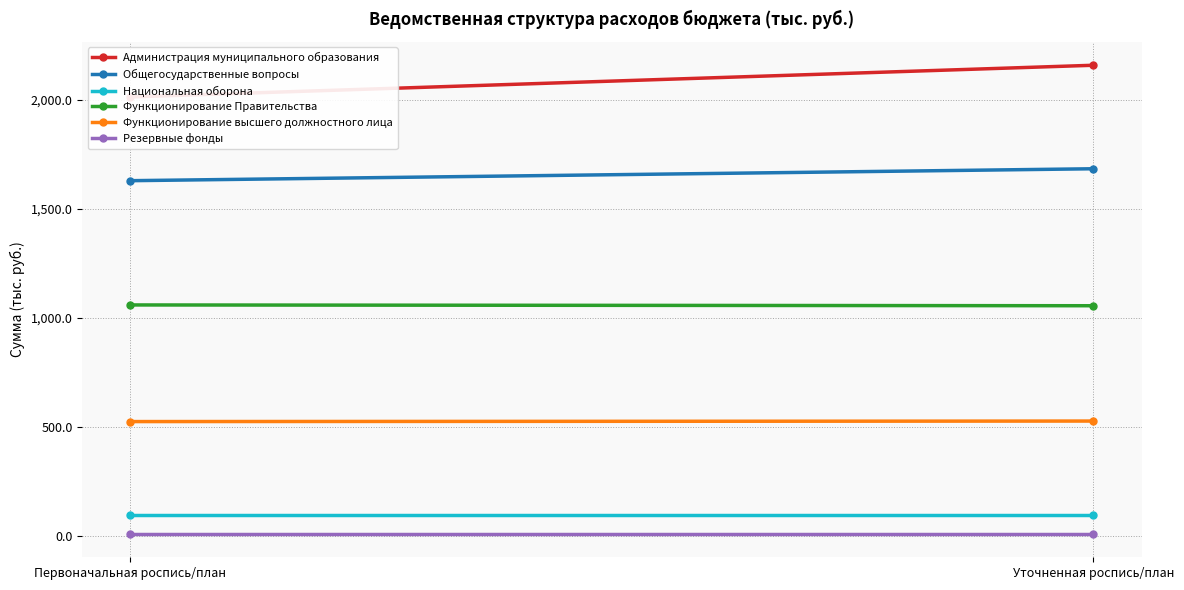

The value of Функционирование высшего должностного лица at Первоначальная роспись/план is 717.4. True or false?

False